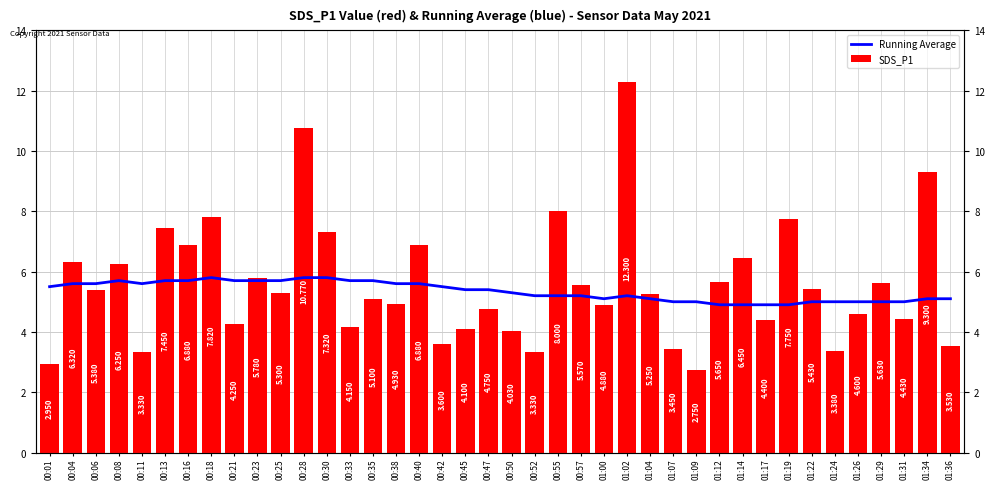

What are all the series names shown in the legend?

Running Average, SDS_P1